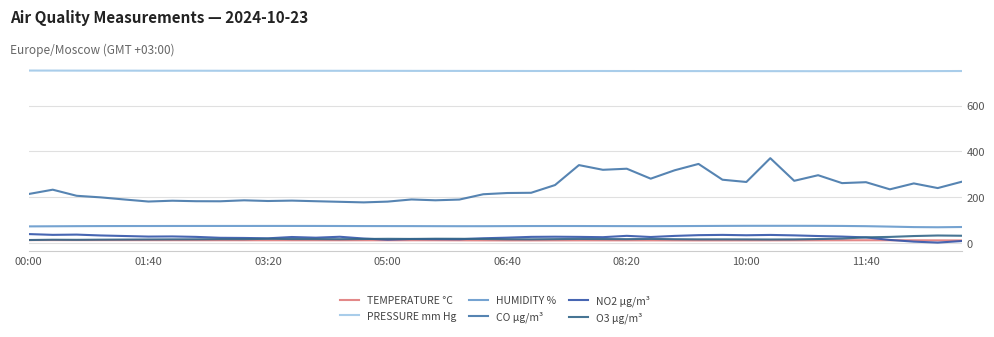

How many distinct data groups are displayed?

6